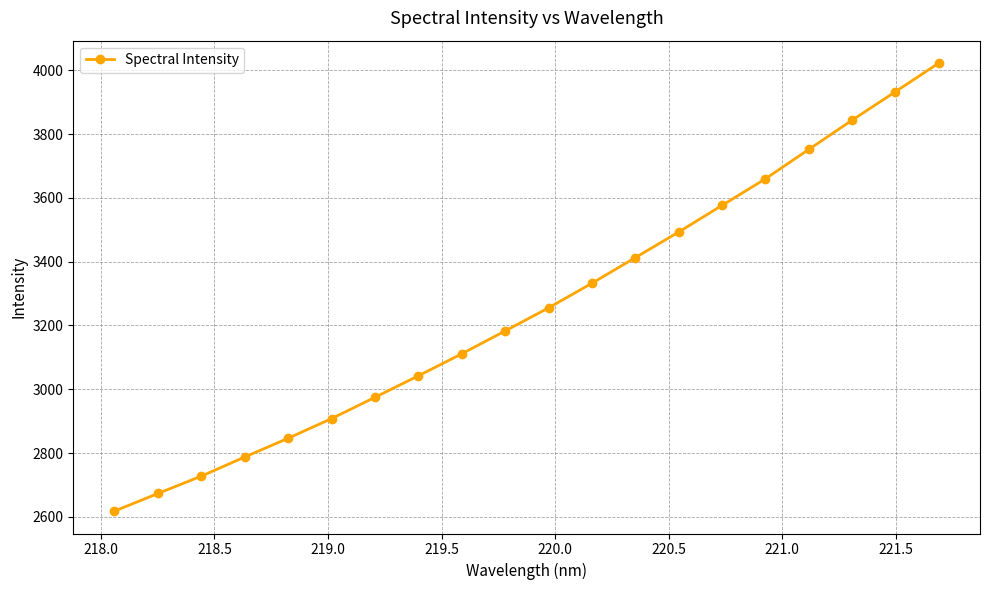

What is the greatest value displayed?

4022.3